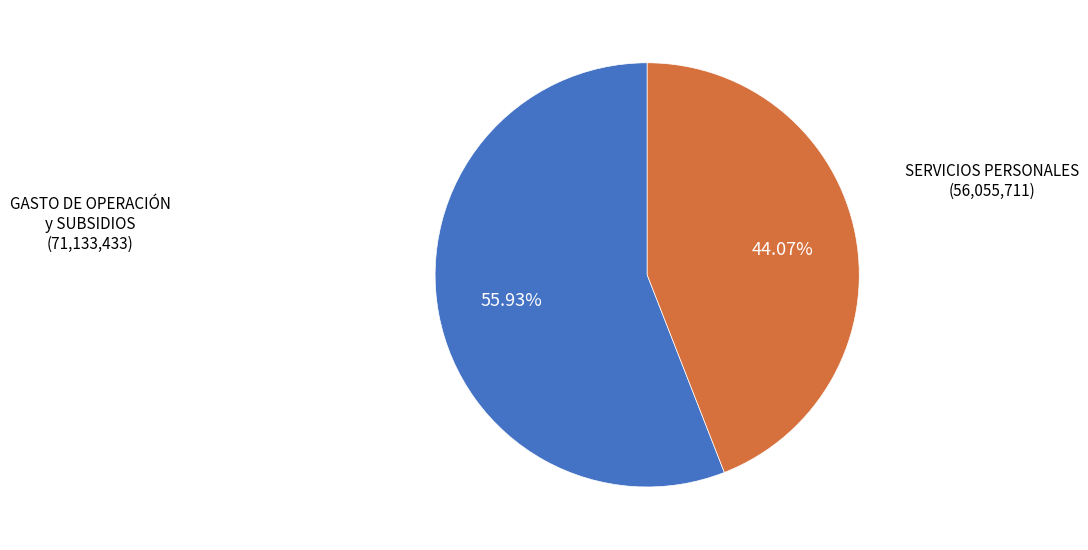

To the nearest percent, what is the difference between the largest and smallest slice percentages?

12%